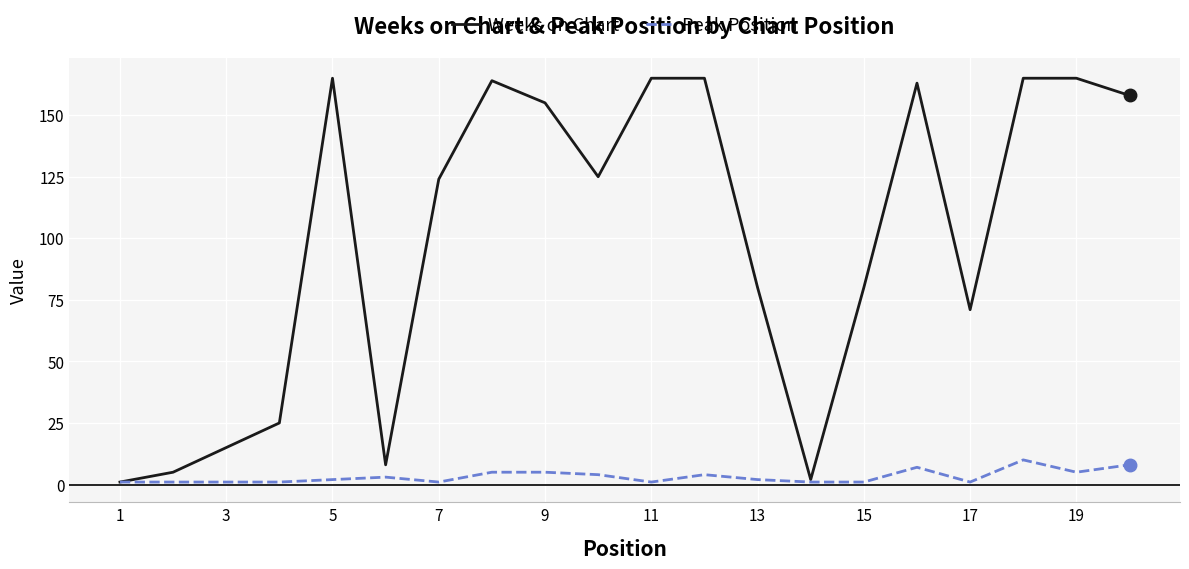

List the series in order of their overall mean, lowest first.

Peak Position, Weeks on Chart